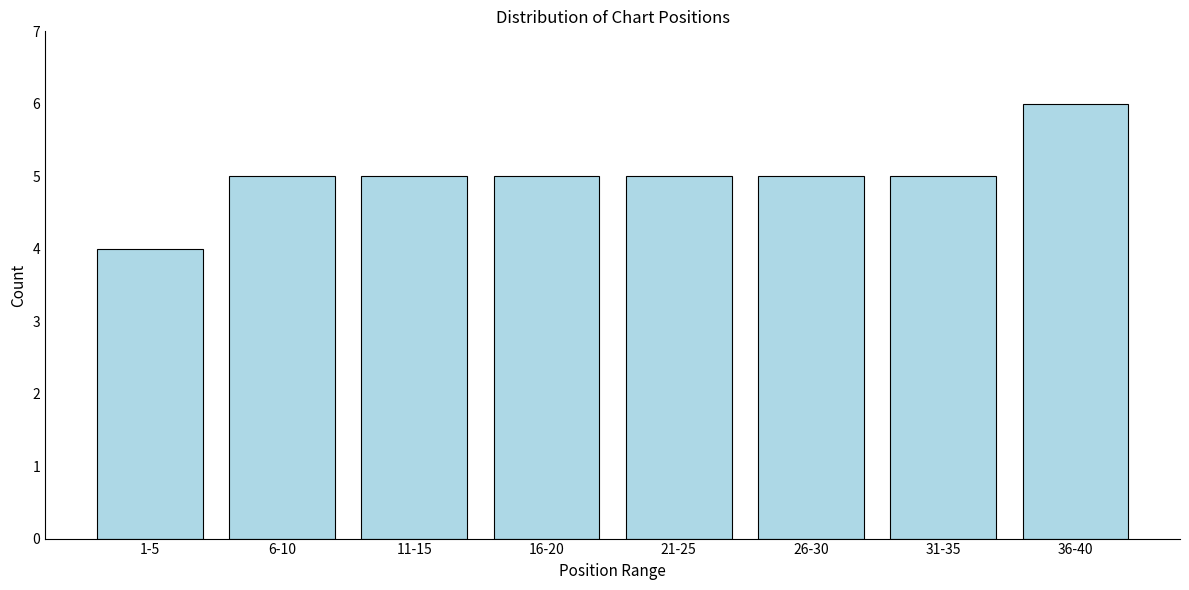

Reading left to right, what are all the values shown in this chart?

1-5=4	6-10=5	11-15=5	16-20=5	21-25=5	26-30=5	31-35=5	36-40=6